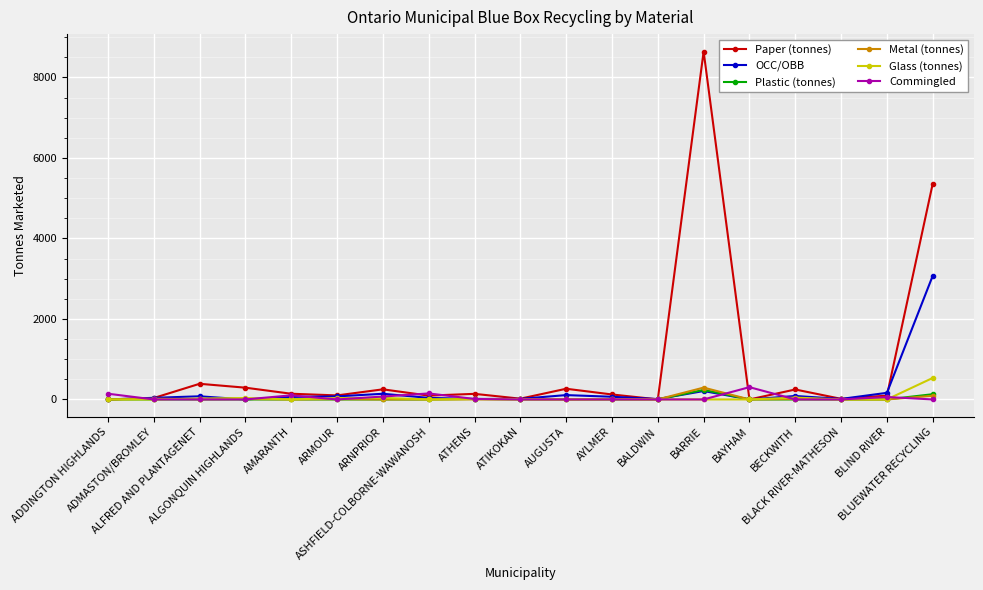

Which series has the largest range (max minus min)?

Paper (tonnes)